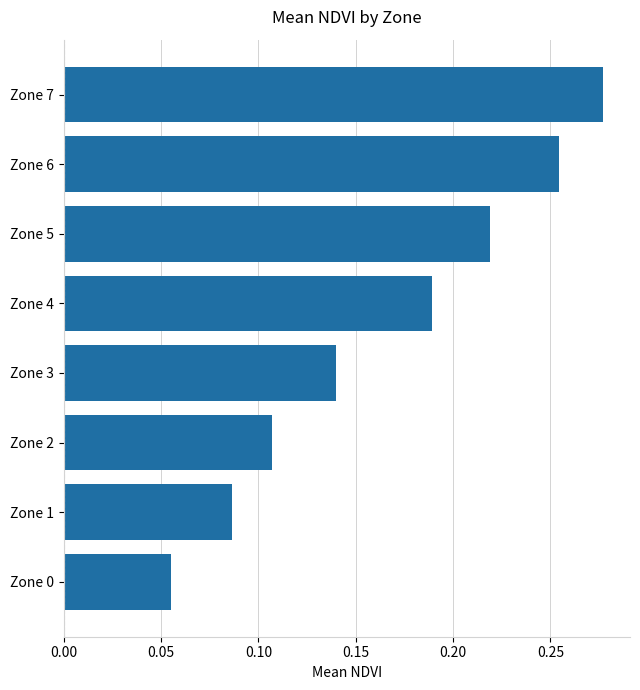

Which has a higher value, Zone 3 or Zone 6?

Zone 6